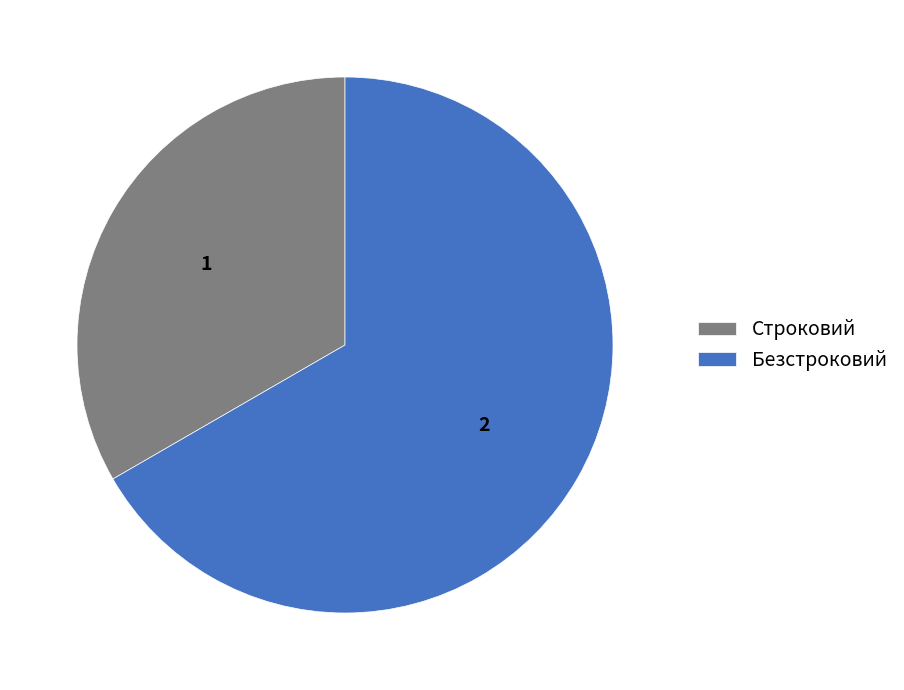

True or false: Безстроковий accounts for 81% of the total.

False